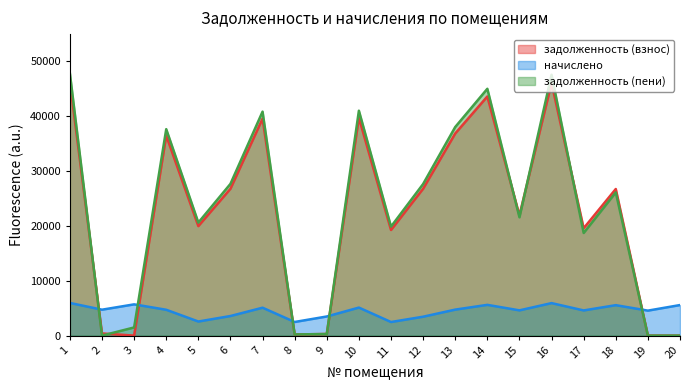

Where is the first local maximum for начислено?

3